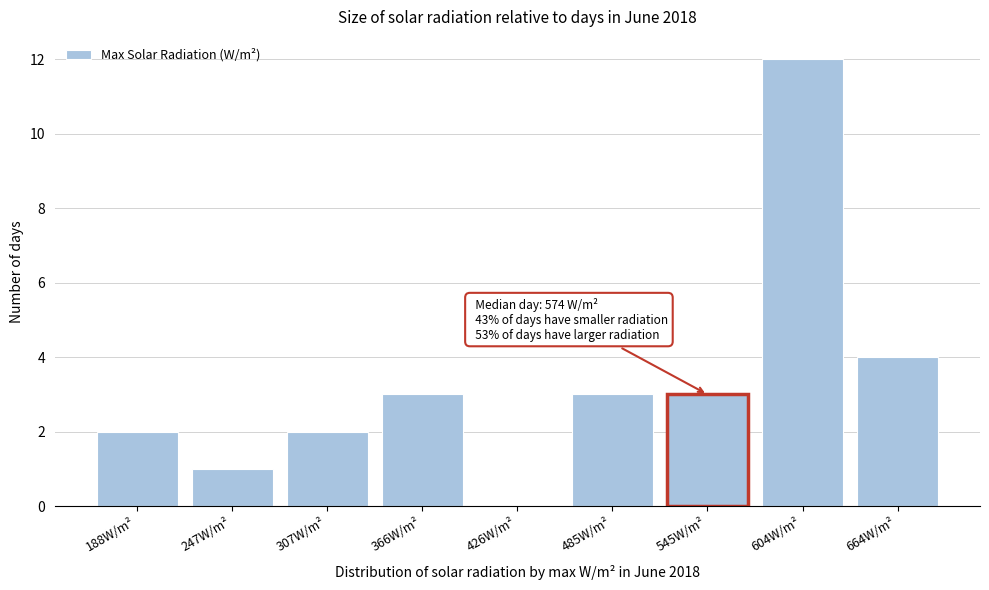

Reading left to right, list all the values displayed in this chart.

188W/m²=2	247W/m²=1	307W/m²=2	366W/m²=3	426W/m²=0	485W/m²=3	545W/m²=3	604W/m²=12	664W/m²=4